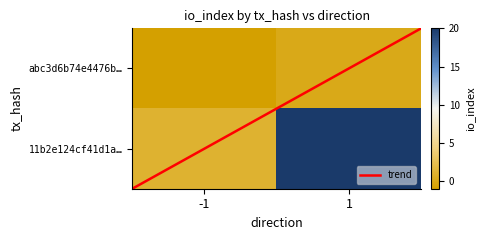

How many data points in 11b2e124cf41d1a8cc5cdd3c4dab915bf079c33 are less than 20?

1